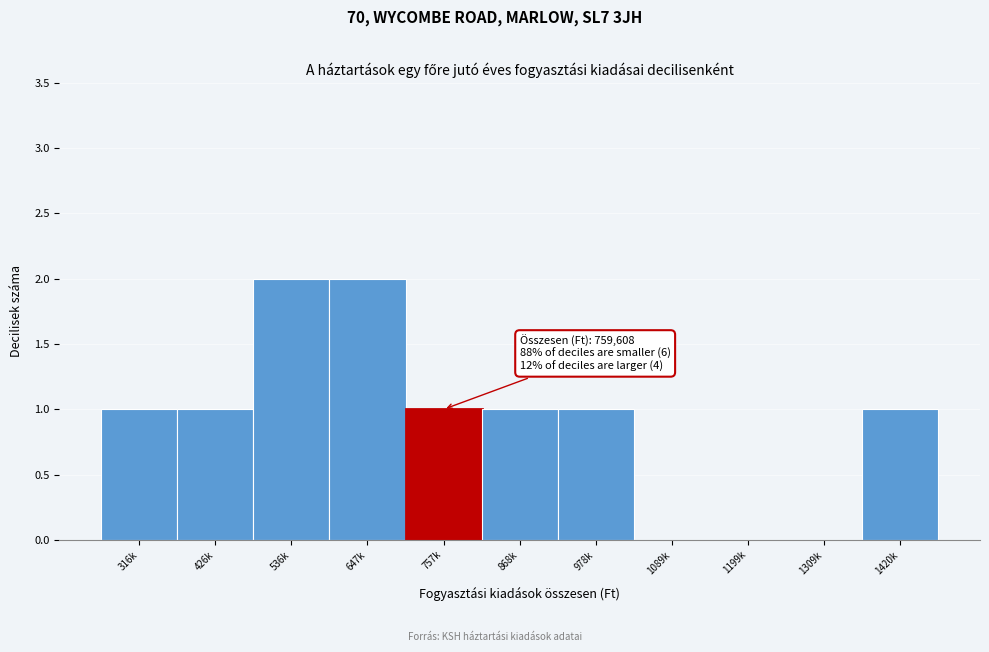

Reading left to right, extract all data points from this chart.

316k=1	426k=1	536k=2	647k=2	757k=1	868k=1	978k=1	1089k=0	1199k=0	1309k=0	1420k=1